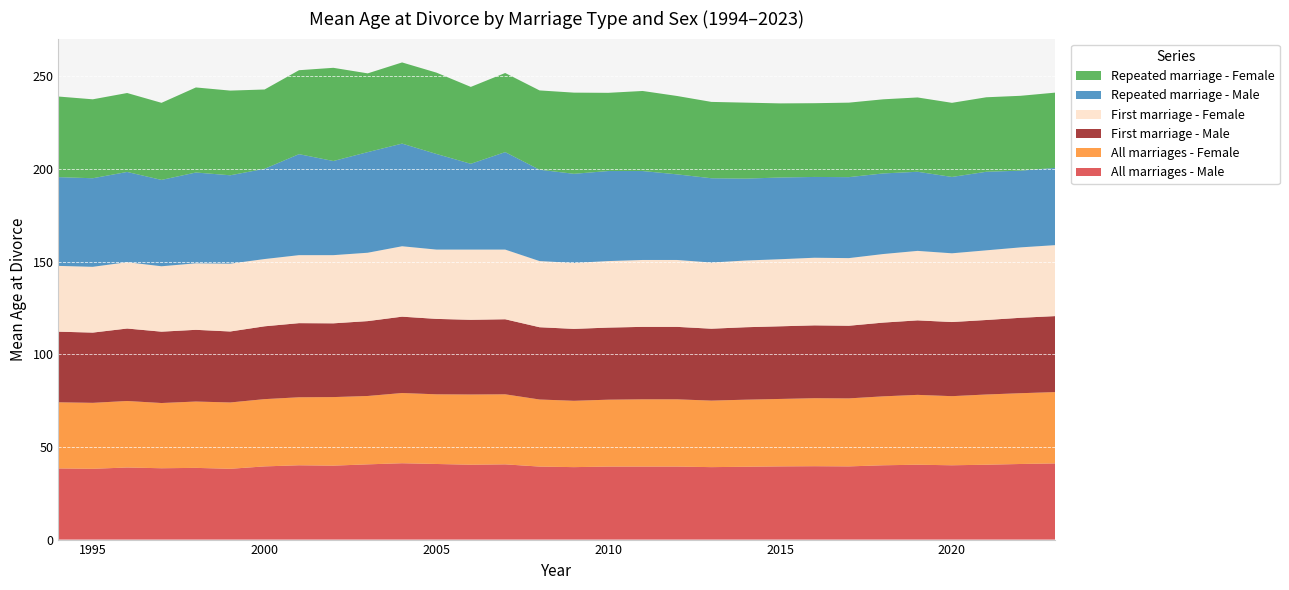

Reading left to right, list all the values displayed in this chart.

All marriages - Male: 1994=38.4	1995=38.2	1996=38.9	1997=38.5	1998=38.7	1999=38.2	2000=39.5	2001=40.1	2002=39.9	2003=40.6	2004=41.2	2005=40.8	2006=40.4	2007=40.6	2008=39.4	2009=39.1	2010=39.4	2011=39.4	2012=39.4	2013=39.1	2014=39.3	2015=39.5	2016=39.6	2017=39.5	2018=40.1	2019=40.4	2020=40.1	2021=40.4	2022=40.8	2023=41.1
All marriages - Female: 1994=35.7	1995=35.6	1996=35.9	1997=35.2	1998=35.8	1999=35.8	2000=36.3	2001=36.7	2002=37.0	2003=36.9	2004=37.9	2005=37.6	2006=37.9	2007=37.8	2008=36.2	2009=35.8	2010=36.1	2011=36.3	2012=36.3	2013=35.9	2014=36.2	2015=36.4	2016=36.7	2017=36.7	2018=37.2	2019=37.7	2020=37.3	2021=37.9	2022=38.2	2023=38.5
First marriage - Male: 1994=38.1	1995=37.9	1996=39.1	1997=38.5	1998=38.7	1999=38.3	2000=39.3	2001=40.0	2002=39.8	2003=40.4	2004=41.2	2005=40.7	2006=40.3	2007=40.5	2008=39.0	2009=38.8	2010=38.9	2011=39.1	2012=39.1	2013=38.8	2014=39.1	2015=39.2	2016=39.3	2017=39.2	2018=39.8	2019=40.2	2020=40.0	2021=40.2	2022=40.7	2023=41.0
First marriage - Female: 1994=35.5	1995=35.5	1996=35.8	1997=35.3	1998=35.9	1999=36.6	2000=36.3	2001=36.7	2002=36.8	2003=36.9	2004=38.0	2005=37.4	2006=37.9	2007=37.6	2008=35.7	2009=35.6	2010=35.9	2011=36.1	2012=36.1	2013=35.7	2014=36.0	2015=36.2	2016=36.5	2017=36.5	2018=37.0	2019=37.5	2020=37.1	2021=37.6	2022=38.0	2023=38.3
Repeated marriage - Male: 1994=47.9	1995=47.8	1996=48.7	1997=46.6	1998=49.0	1999=47.7	2000=48.7	2001=54.5	2002=50.8	2003=54.3	2004=55.4	2005=51.6	2006=46.3	2007=52.6	2008=49.3	2009=48.1	2010=48.6	2011=48.0	2012=46.2	2013=45.5	2014=44.2	2015=44.1	2016=43.6	2017=43.7	2018=43.5	2019=42.7	2020=41.2	2021=42.4	2022=41.4	2023=41.7
Repeated marriage - Female: 1994=43.5	1995=42.6	1996=42.6	1997=41.6	1998=45.9	1999=45.7	2000=42.8	2001=45.3	2002=50.3	2003=42.5	2004=43.8	2005=43.9	2006=41.5	2007=42.7	2008=42.8	2009=43.8	2010=42.2	2011=43.2	2012=42.3	2013=41.2	2014=41.0	2015=40.0	2016=39.8	2017=40.2	2018=40.0	2019=40.1	2020=40.0	2021=40.2	2022=40.4	2023=40.6